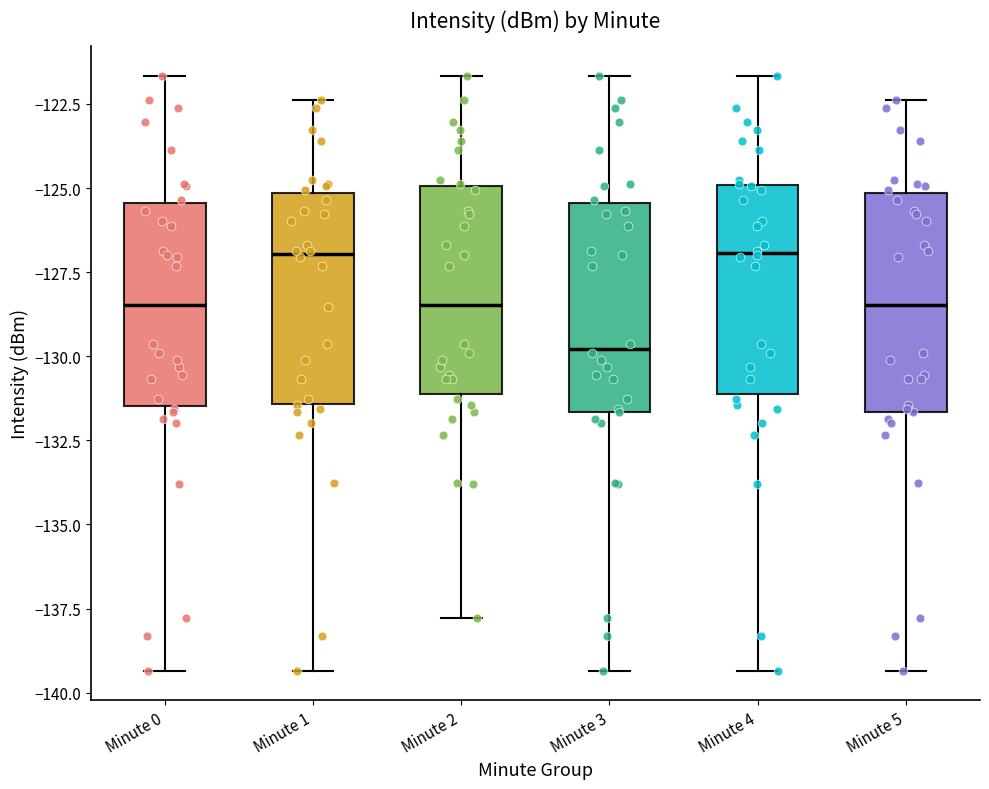

Reading left to right, transcribe this box plot: for each box, give where its median line is, the range the box spans, and where its two whiskers end, as read against the y-axis. The values are not printed on the chart, so give them approximately, as read against the axis.

Minute 0: median -128.5, box -131.5 to -125.5, whiskers -139.5 to -121.5
Minute 1: median -127.0, box -131.5 to -125.0, whiskers -139.5 to -122.5
Minute 2: median -128.5, box -131.0 to -125.0, whiskers -138.0 to -121.5
Minute 3: median -130.0, box -131.5 to -125.5, whiskers -139.5 to -121.5
Minute 4: median -127.0, box -131.0 to -125.0, whiskers -139.5 to -121.5
Minute 5: median -128.5, box -131.5 to -125.0, whiskers -139.5 to -122.5